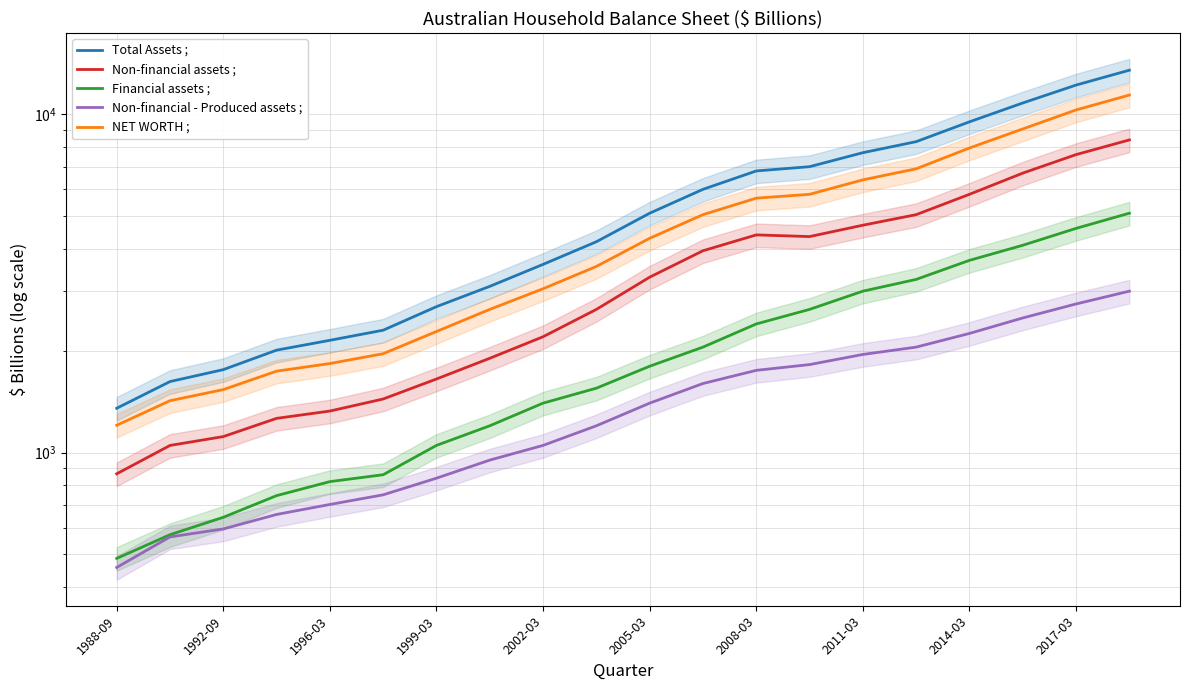

Is it true that Financial assets ; equals 4316.0 at 2011-03?

False